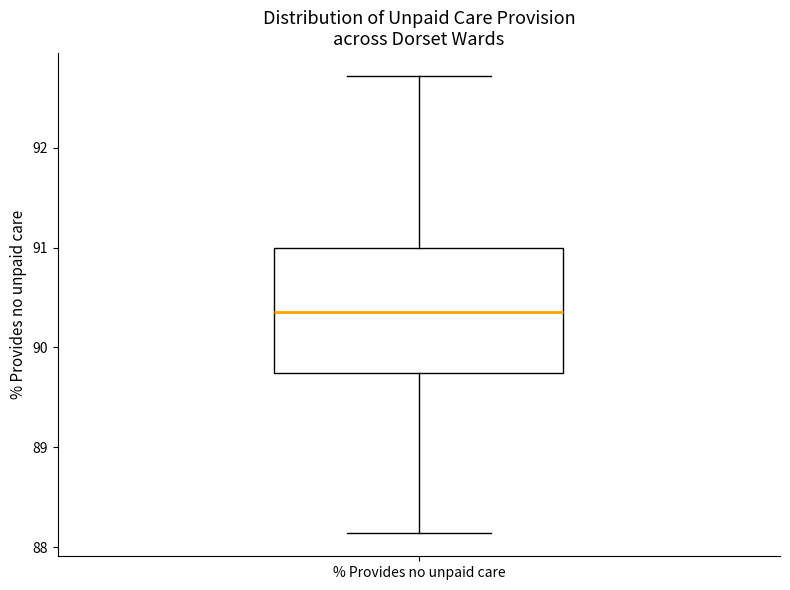

Transcribe this box plot: give where the median line is, the range the box spans, and where the two whiskers end, as read against the y-axis. The values are not printed on the chart, so give them approximately, as read against the axis.

median 90.4, box 89.7 to 91.0, whiskers 88.1 to 92.7